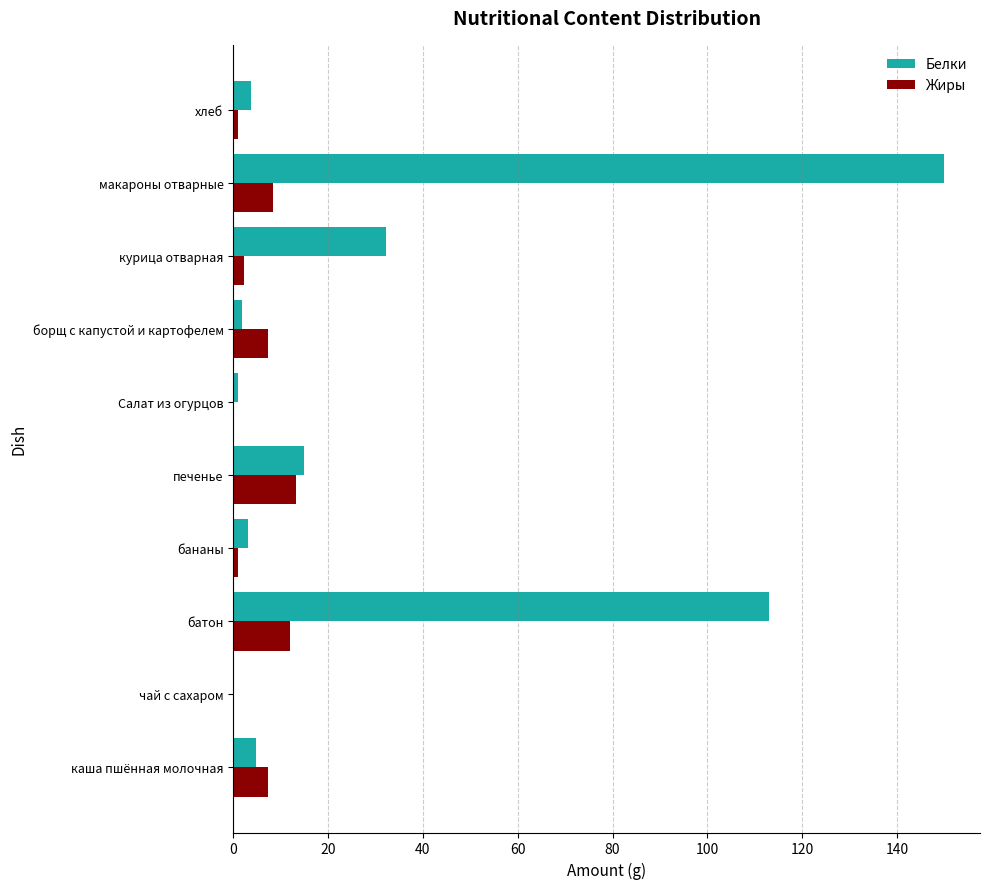

Count the number of categories in the chart.

10